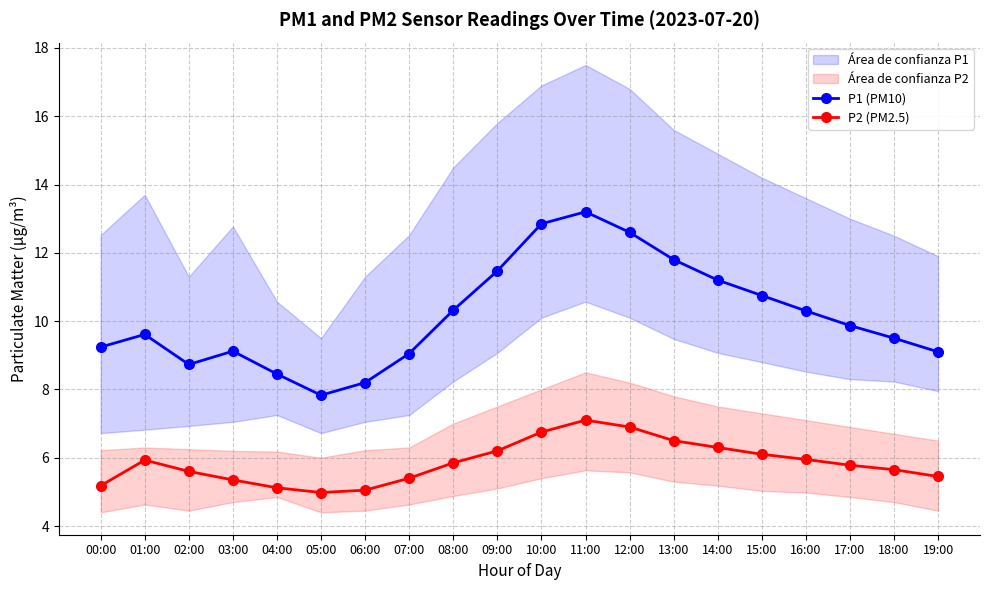

What is the label of the 2nd point from the left?

01:00